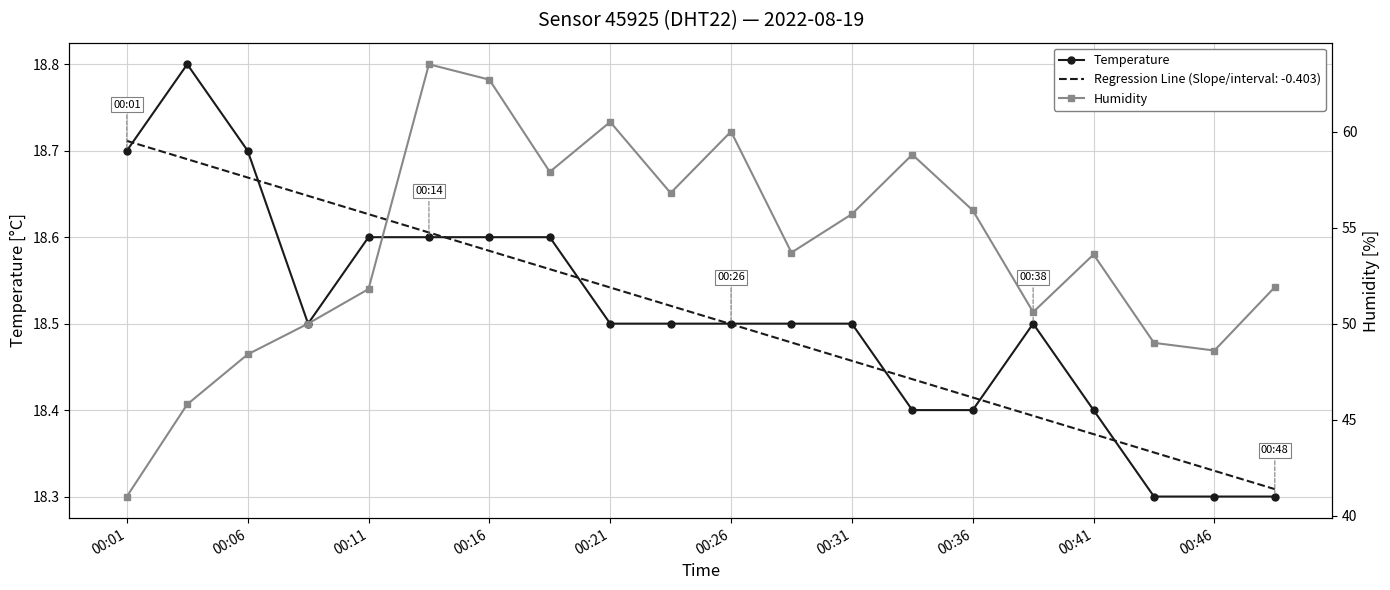

What is the minimum value shown in the chart?

18.3